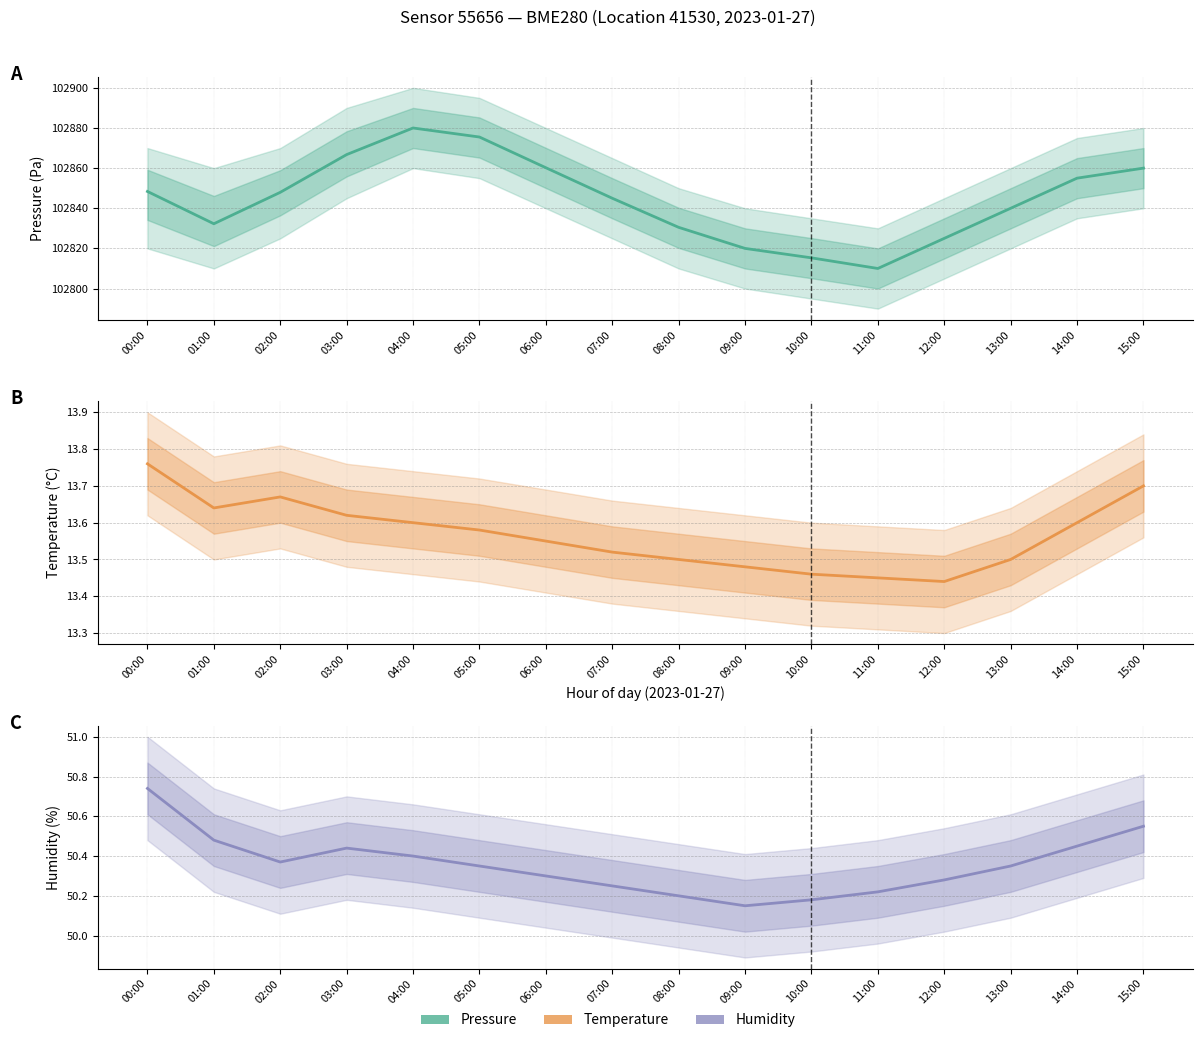

What position from the left is 15:00?

16